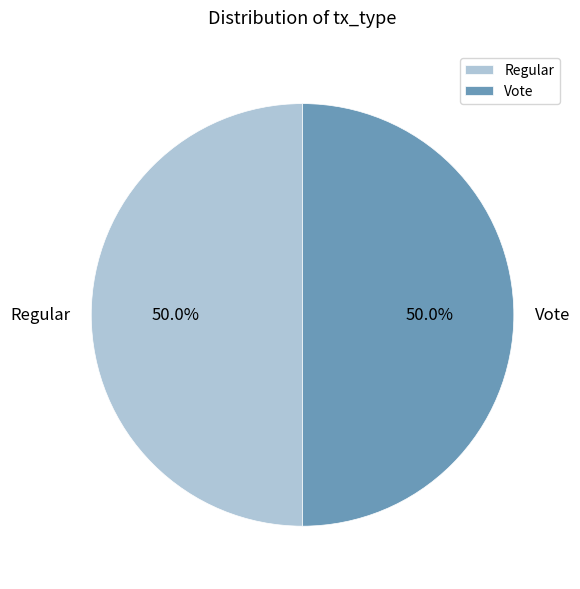

Approximately how many times larger is the value at Vote compared to Regular?

1.0